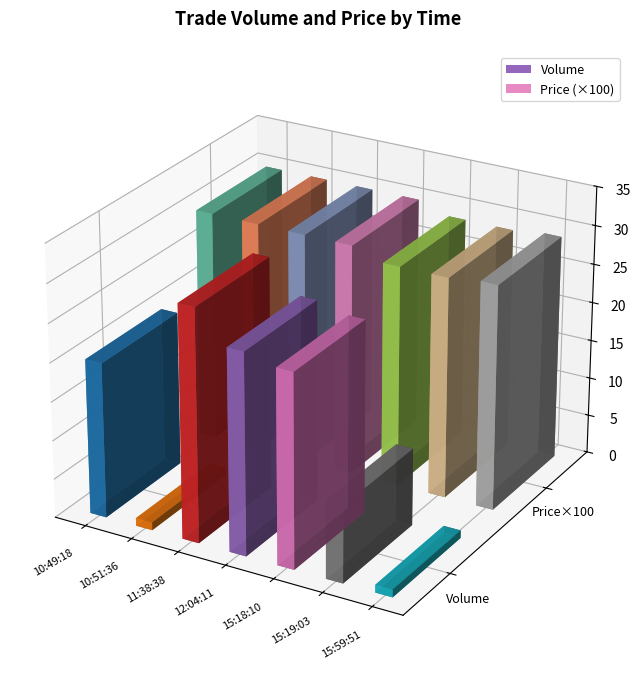

Between 15:18:10 and 12:04:11, which is larger?

12:04:11